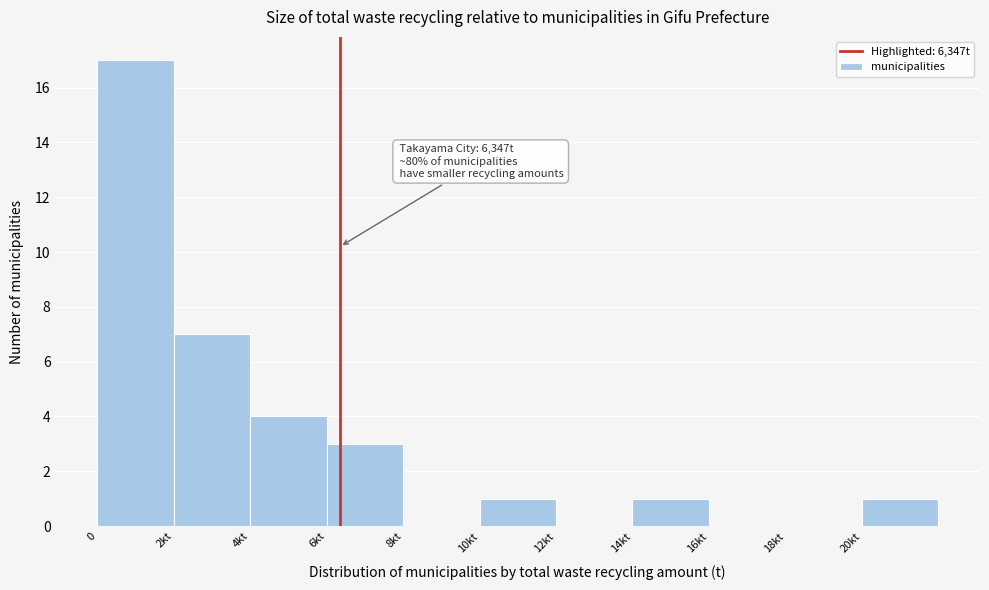

Reading left to right, list all the values displayed in this chart.

0=17	2kt=7	4kt=4	6kt=3	8kt=0	10kt=1	12kt=0	14kt=1	16kt=0	18kt=0	20kt=1